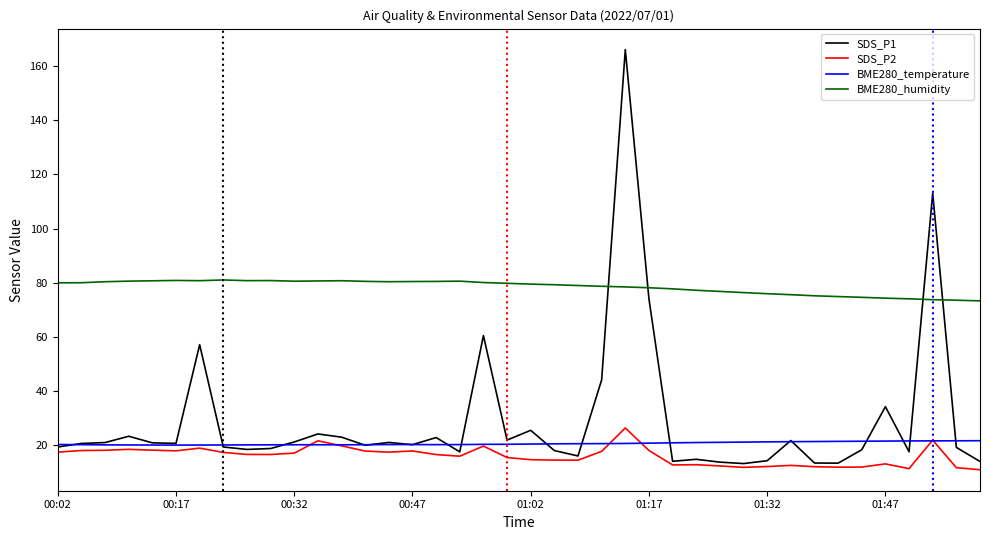

True or false: SDS_P1 has more than 0 points higher than both neighbors.

True